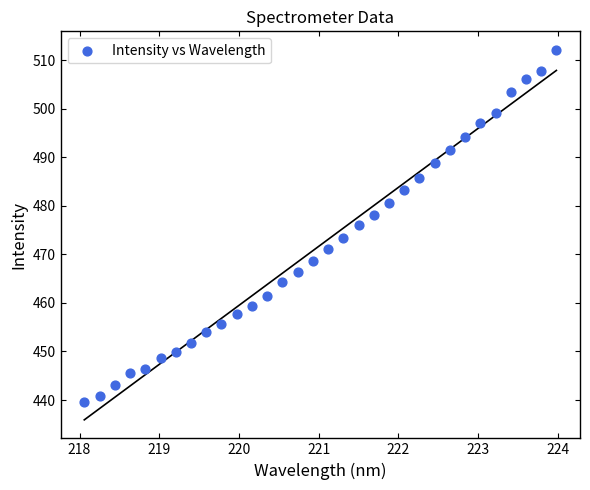

What is the range of Y values (max minus min)?

72.6